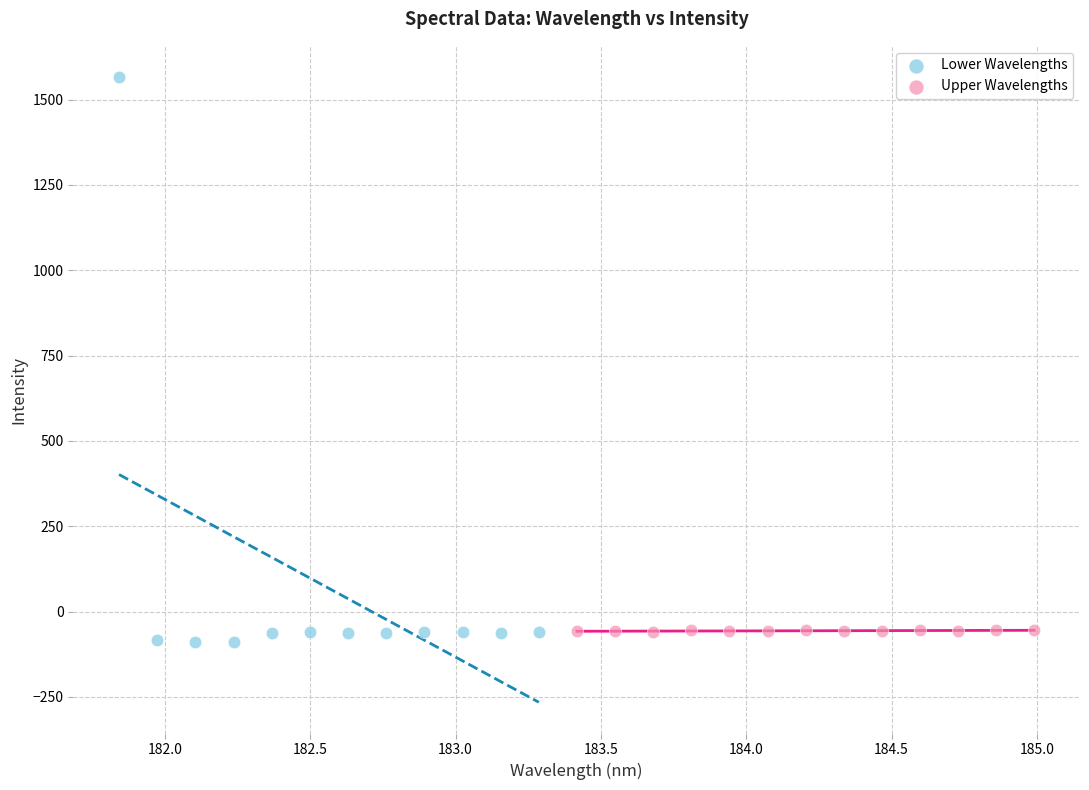

Which series contains the highest Y value?

Lower Wavelengths